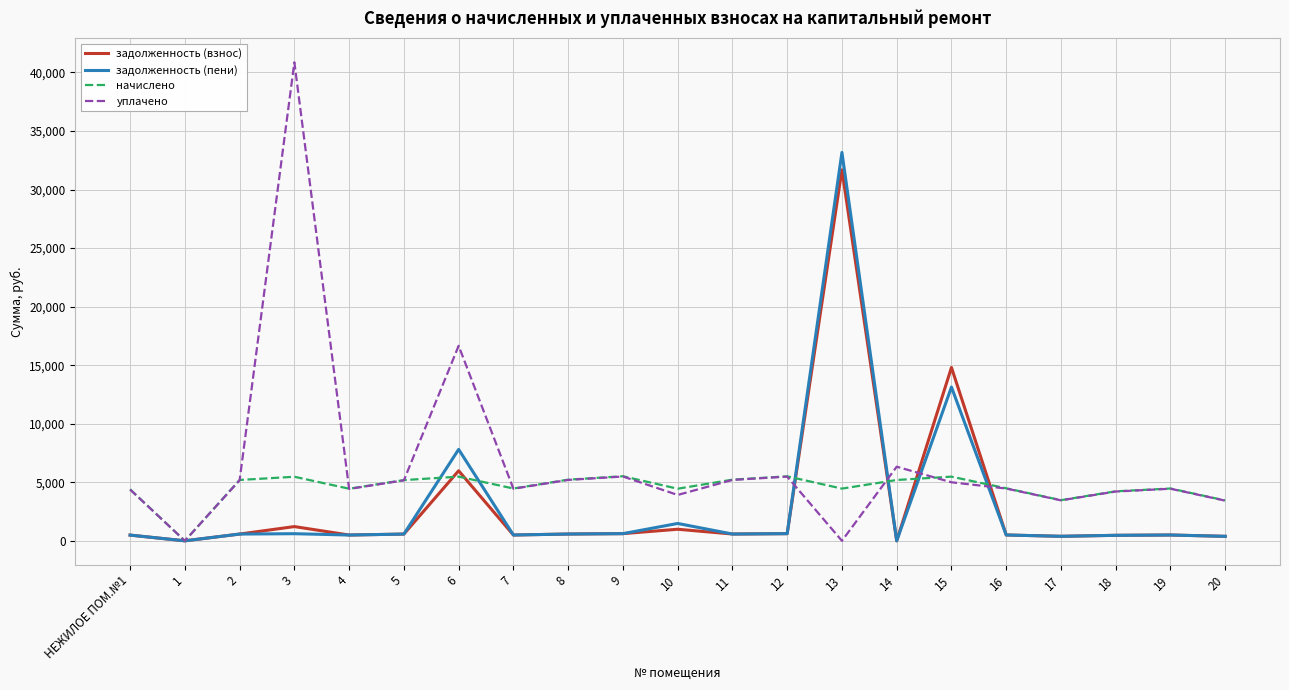

What are all the series names shown in the legend?

задолженность (взнос), задолженность (пени), начислено, уплачено